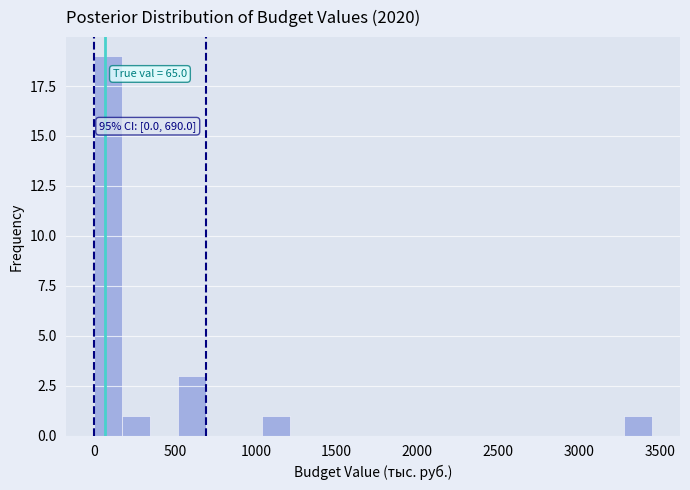

Around what value on the x-axis is the tallest bar? Give the approximate position of its centre, as read against the axis.

100